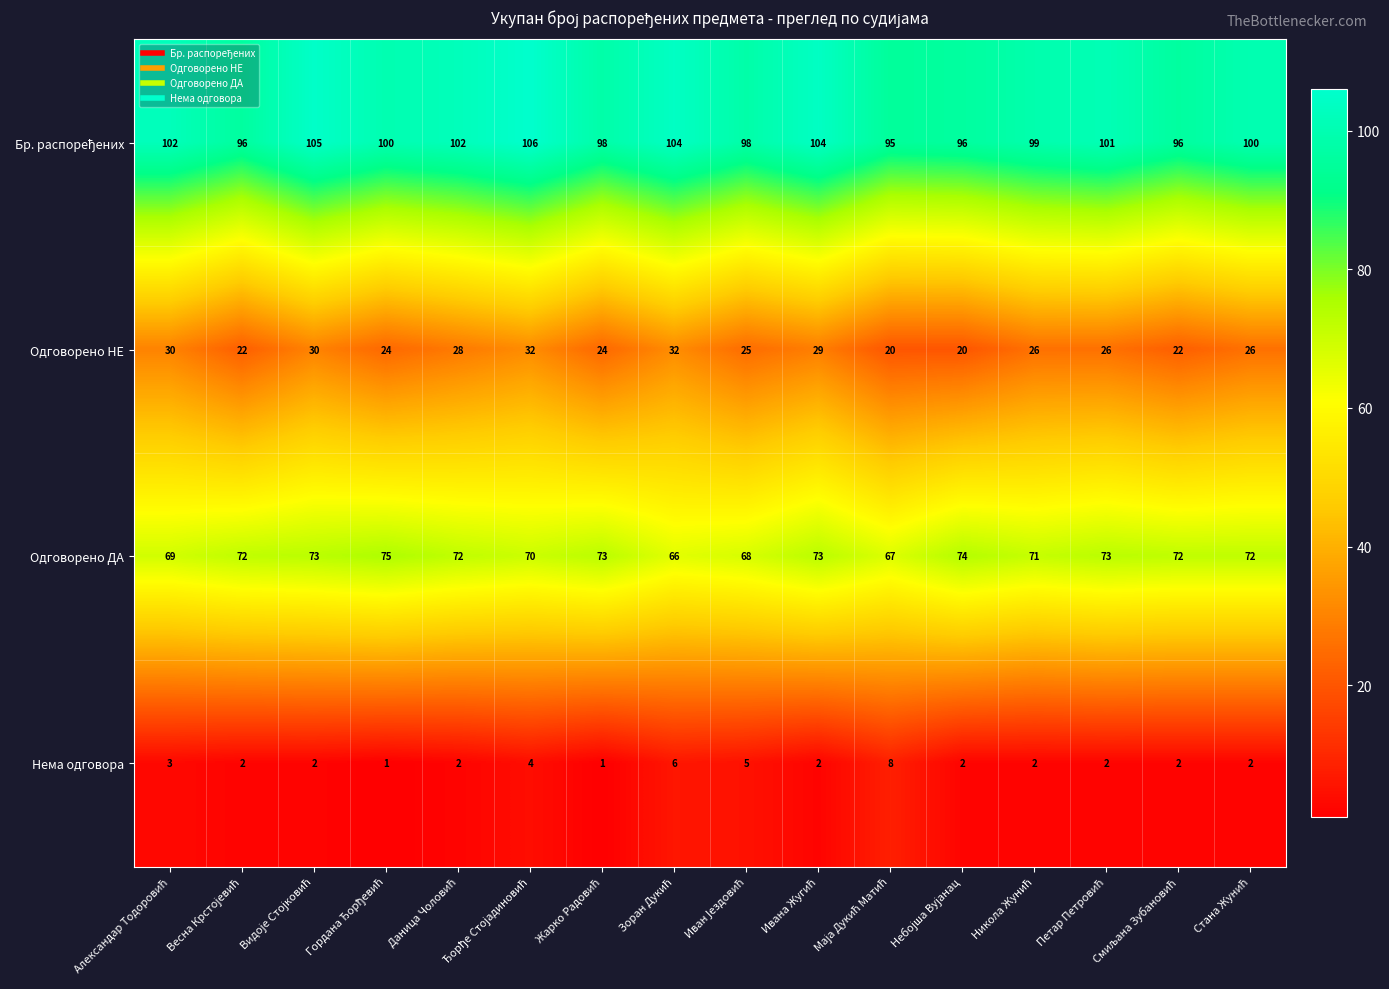

What is the difference between the maximum and second lowest values in the Одговорено НЕ series?

12